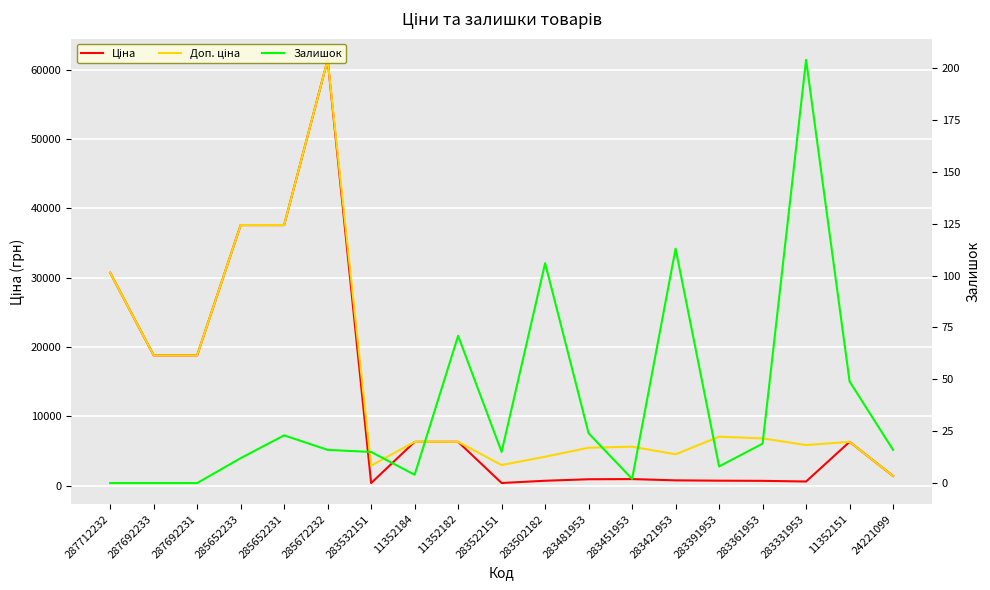

True or false: Залишок has a value of 2.0 at 283451953.

True